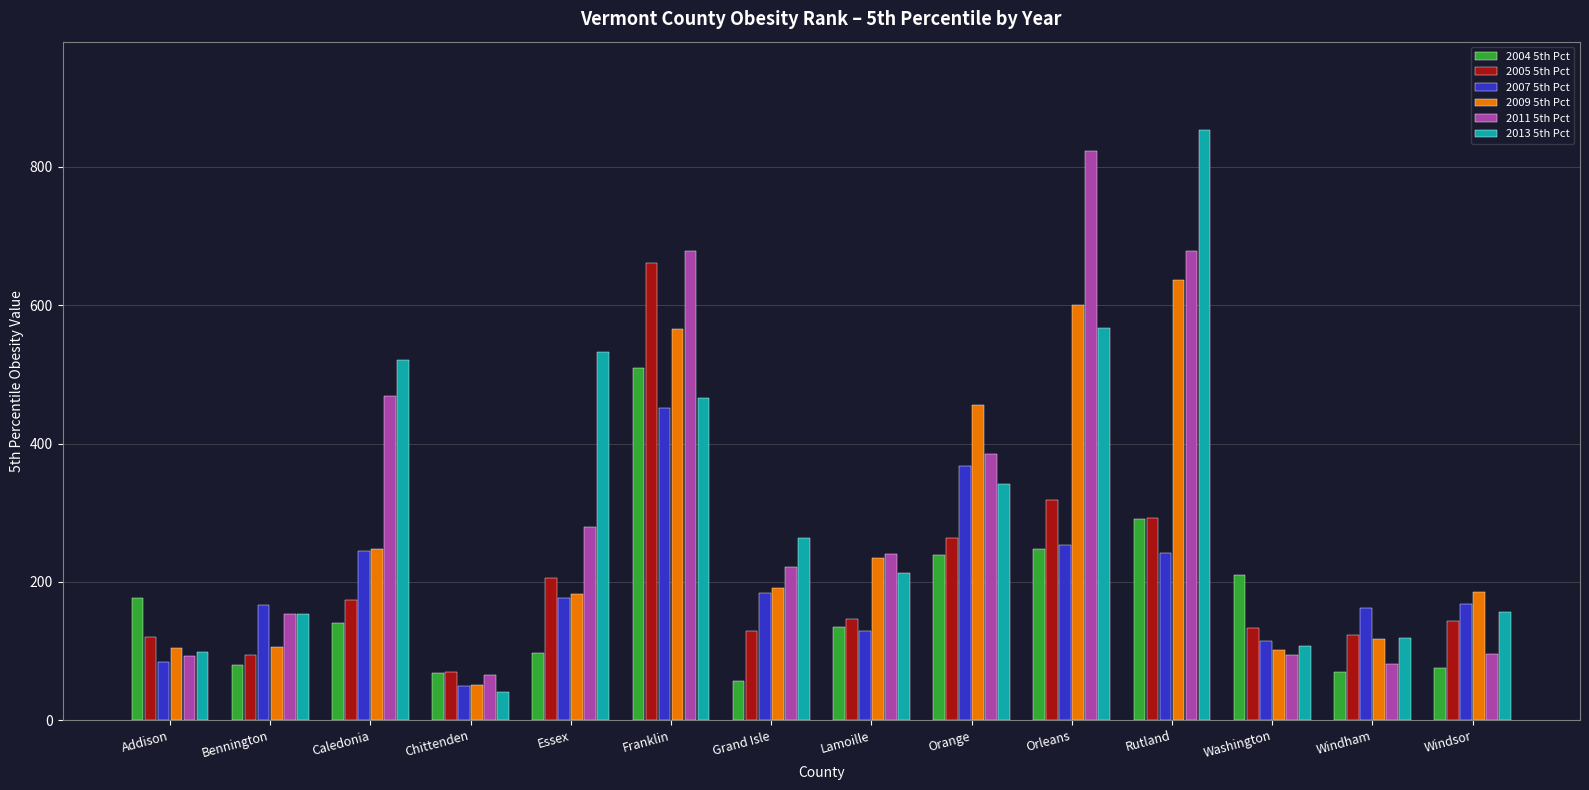

What is the sum of the 2009 5th Pct values at Caledonia and Franklin?

813